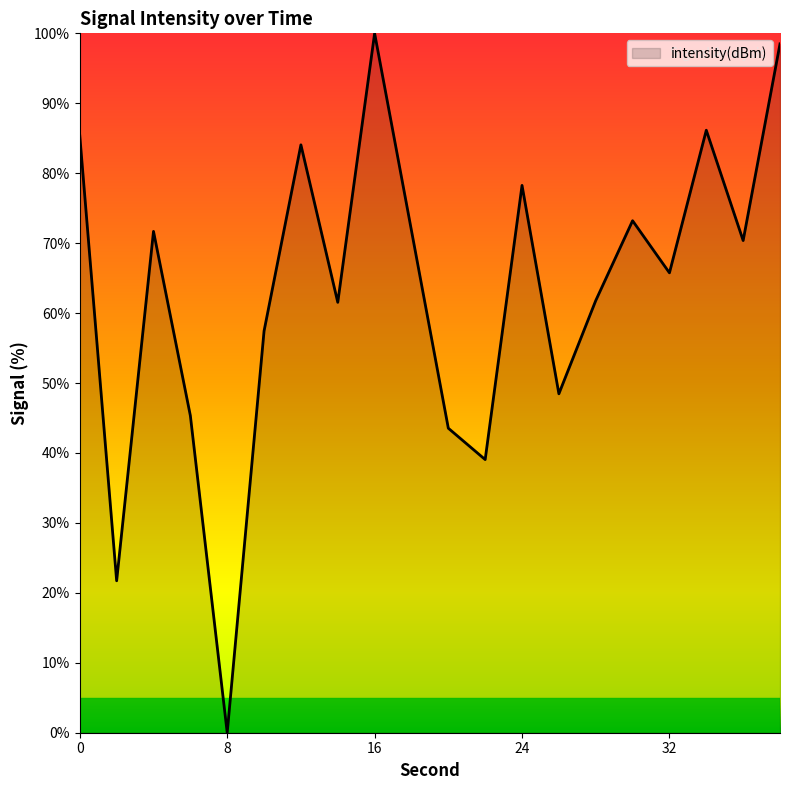

What is the greatest value displayed?

100.0